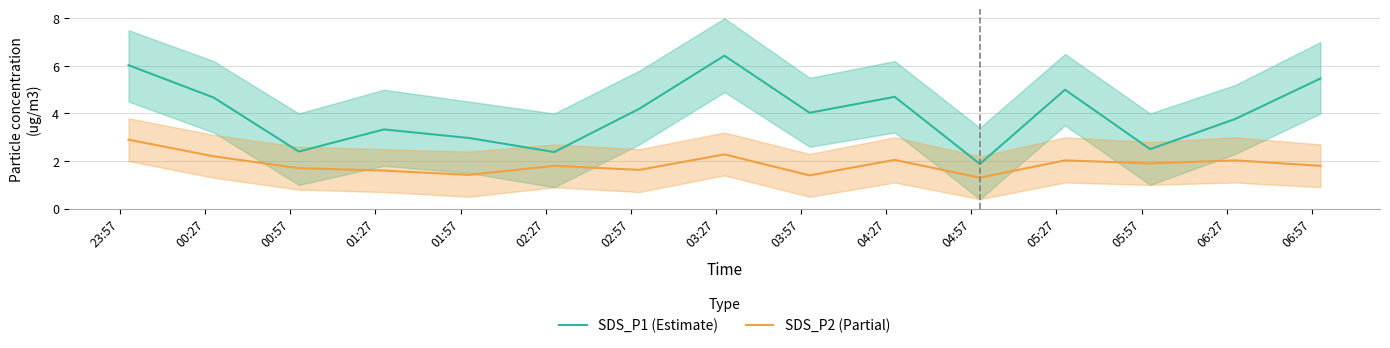

What is the lowest value of the SDS_P2 (Partial) series?

1.3